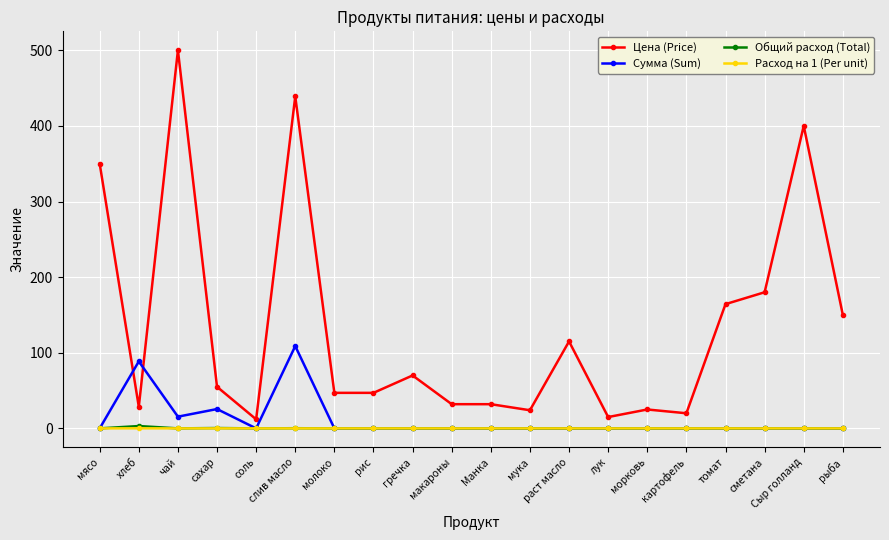

The Сумма (Sum) series shows 0.0 at молоко. True or false?

True